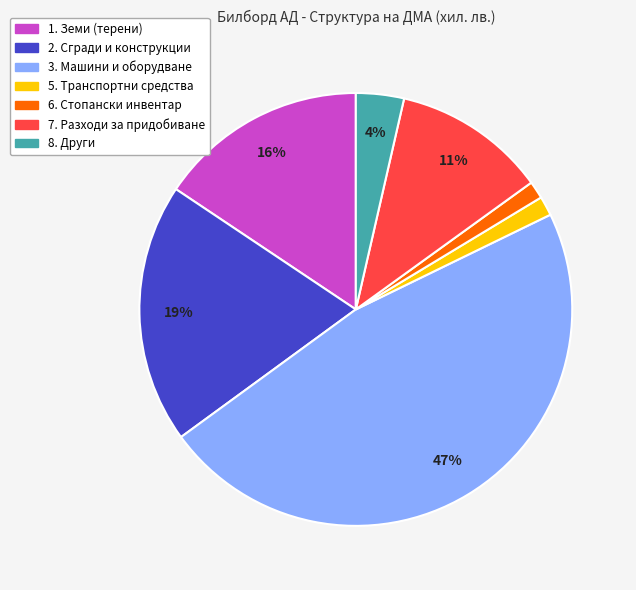

To the nearest percent, what is the difference between the largest and smallest slice percentages?

46%